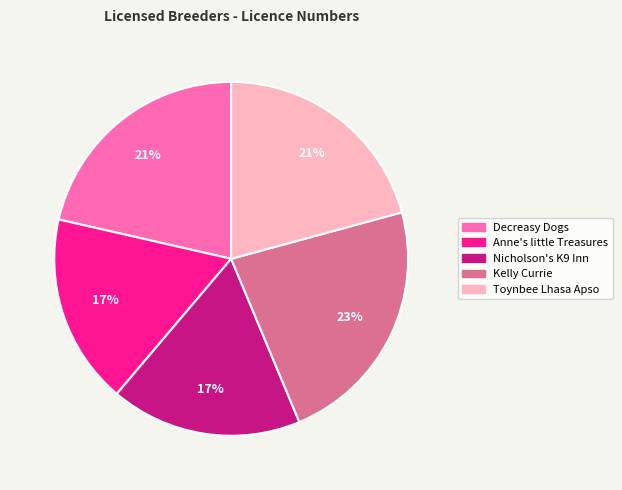

To the nearest percent, what is the average slice percentage?

20%